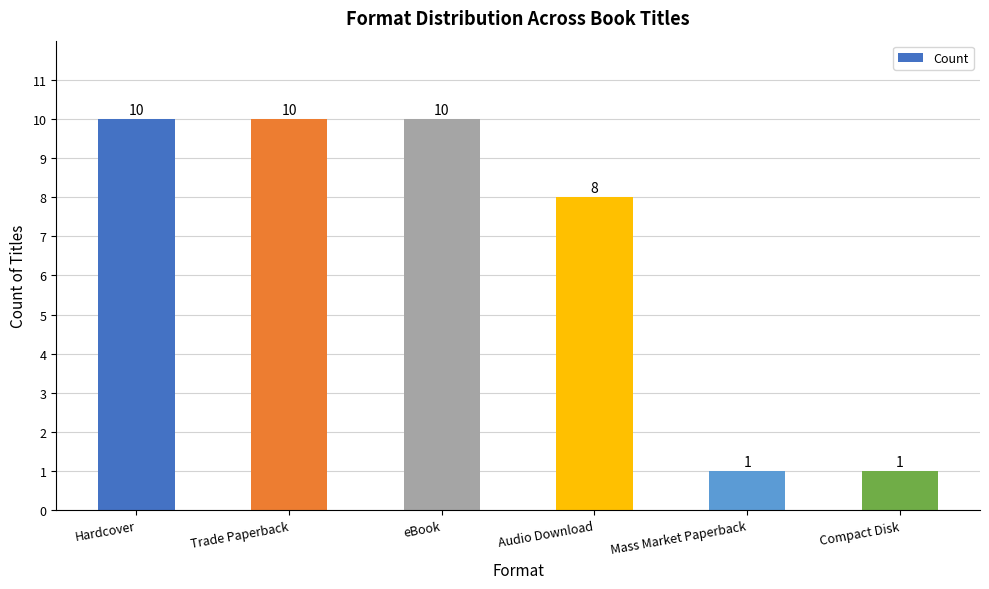

Reading right to left, transcribe all the data shown in this chart.

Compact Disk=1	Mass Market Paperback=1	Audio Download=8	eBook=10	Trade Paperback=10	Hardcover=10